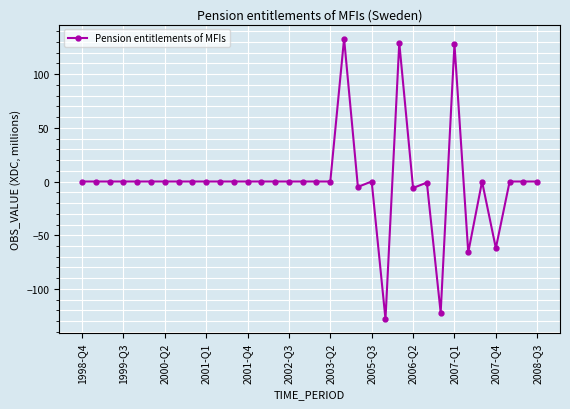

What is the smallest value displayed?

-128